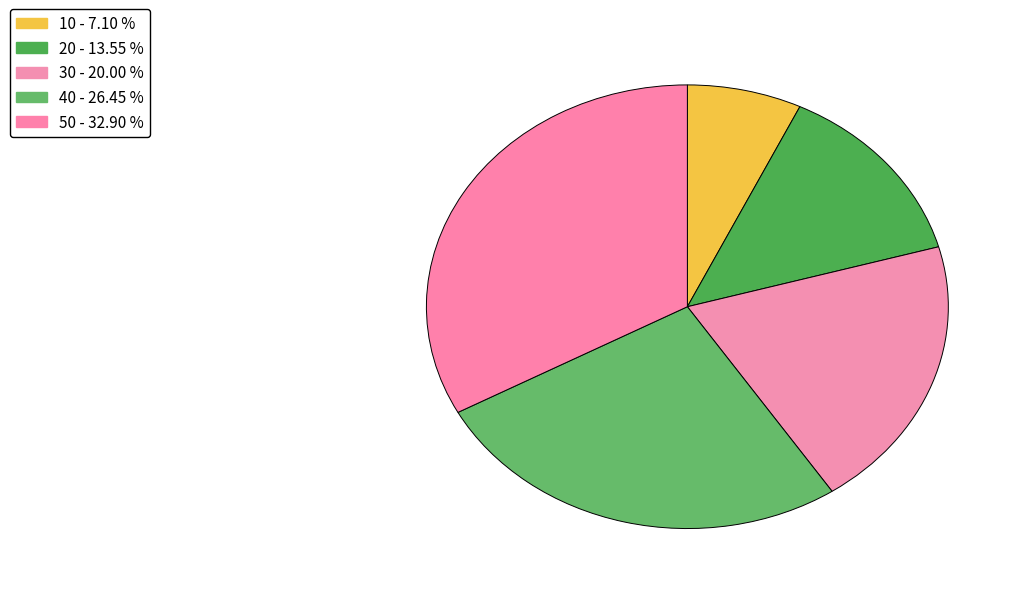

To the nearest percent, what percentage of the pie is 20?

14%